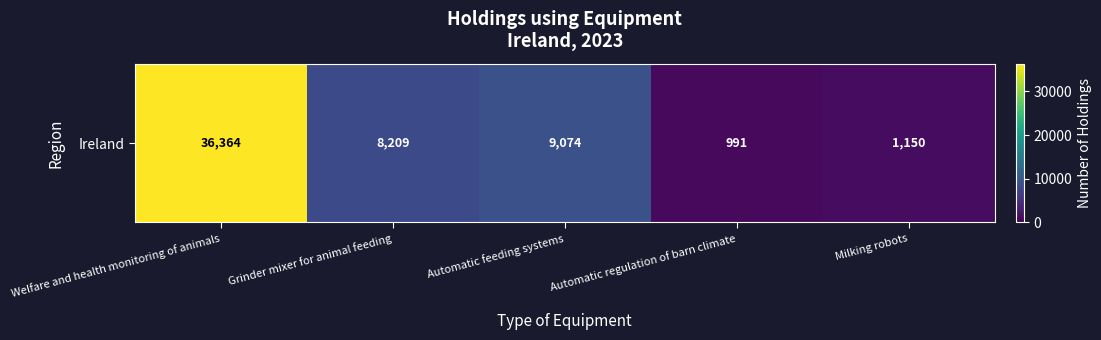

At which label does the data first exceed 8209?

Welfare and health monitoring of animals